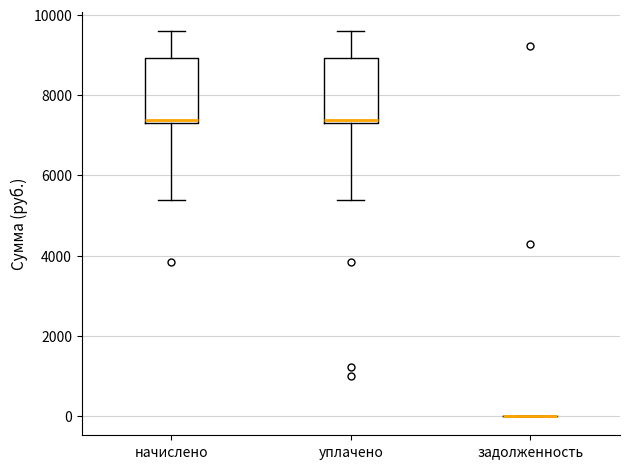

Where does the median line of the box for начислено sit on the y-axis? The values are not printed on the chart, so give them approximately, as read against the axis.

7400